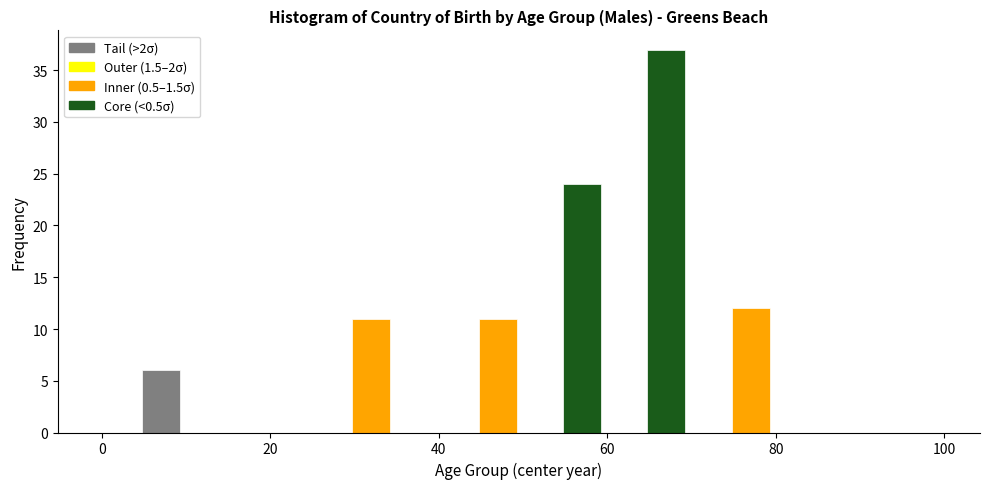

Read against the x-axis, roughly where is the centre of the tallest bar?

68